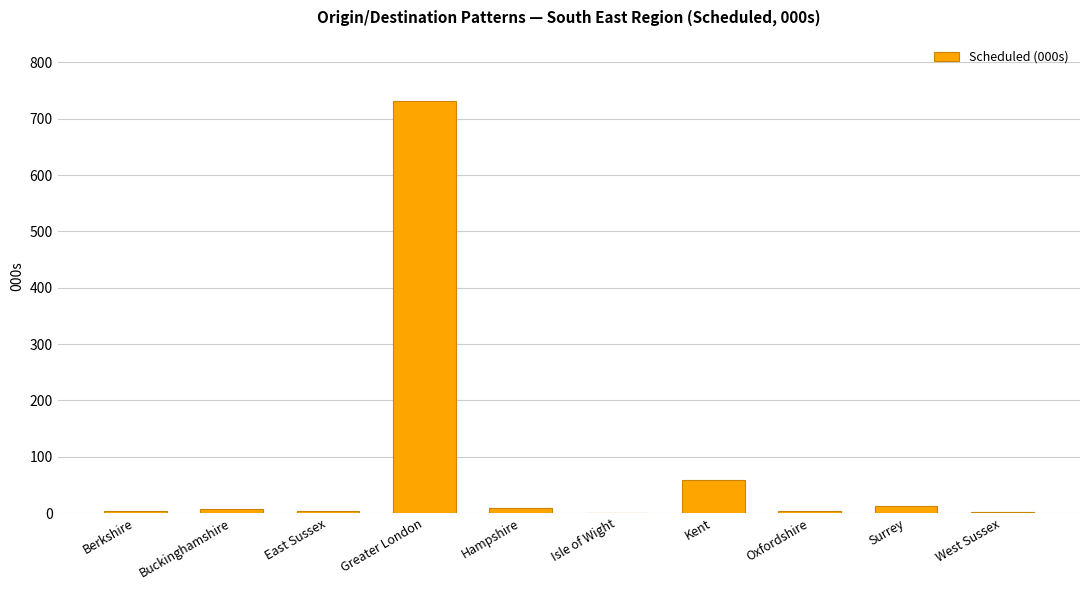

What is the sum of the values at West Sussex and East Sussex?

6.4